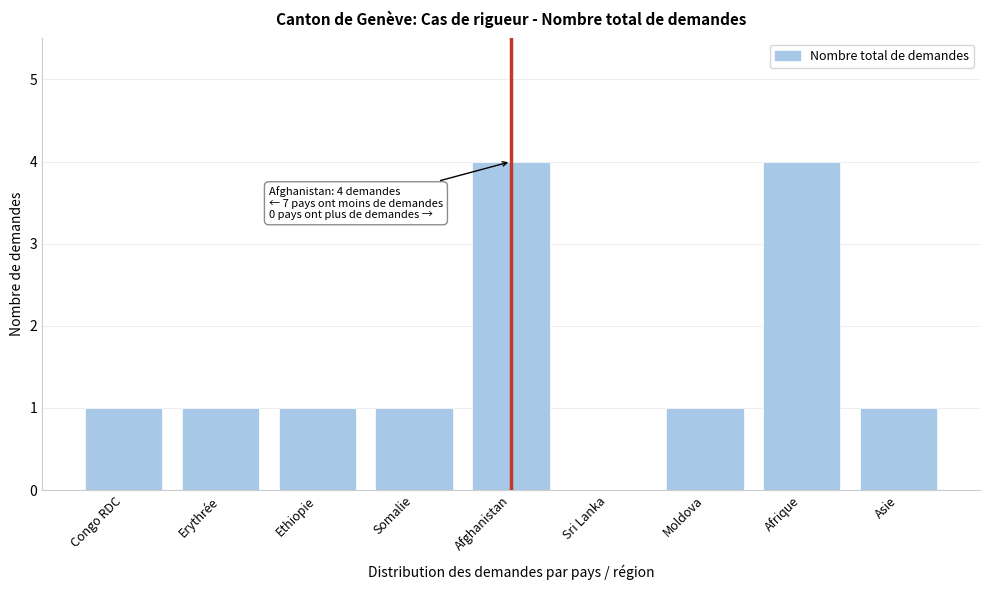

Reading right to left, list all the values displayed in this chart.

Asie=1	Afrique=4	Moldova=1	Sri Lanka=0	Afghanistan=4	Somalie=1	Ethiopie=1	Erythrée=1	Congo RDC=1